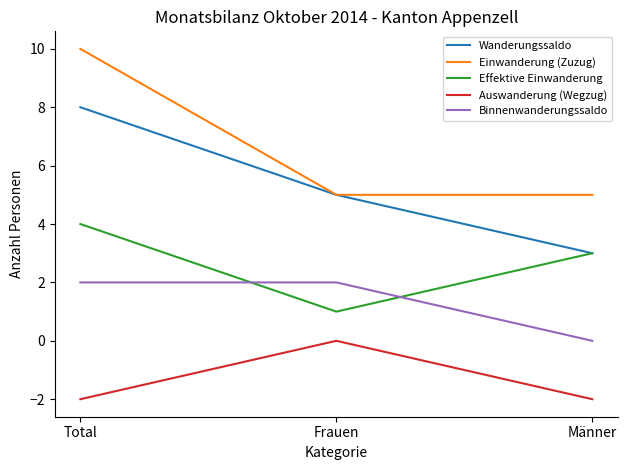

Does the chart have visible grid lines?

No